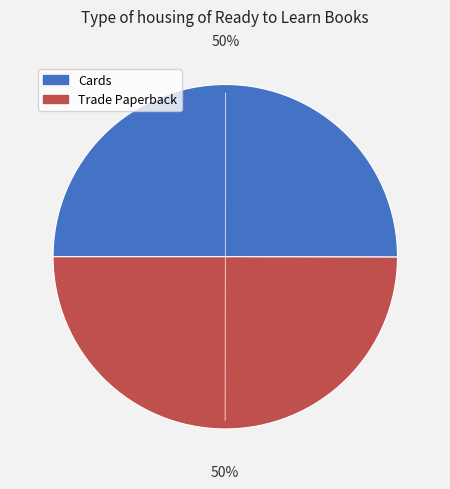

To the nearest percent, what percentage of the pie is Cards?

50%